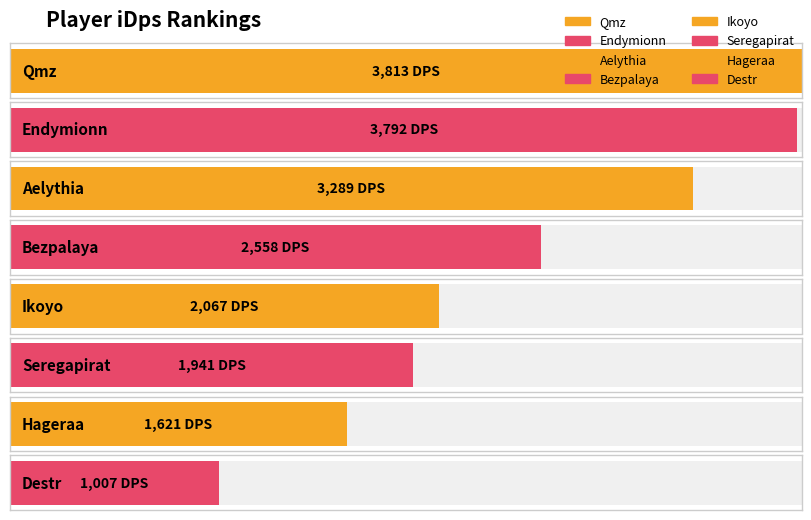

Where is the data nearest to the value 2410?

Bezpalaya